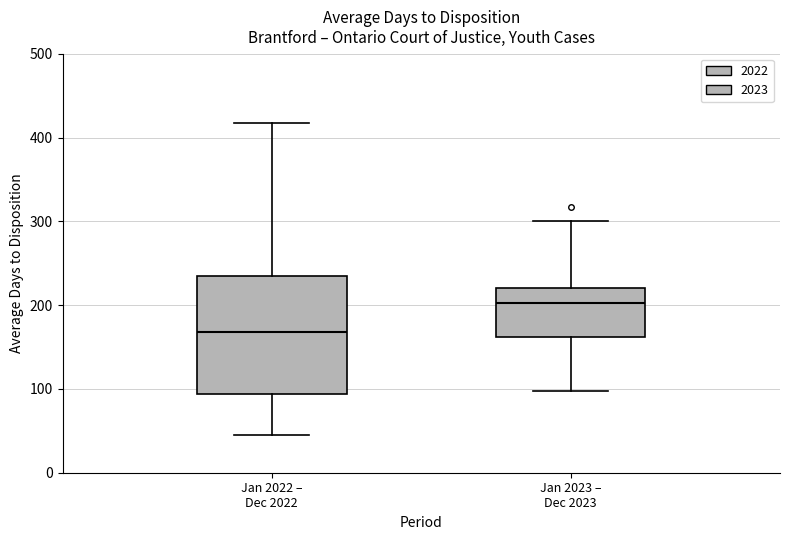

Comparing the boxes themselves (not the whiskers), which one is the tallest?

Jan 2022 – Dec 2022